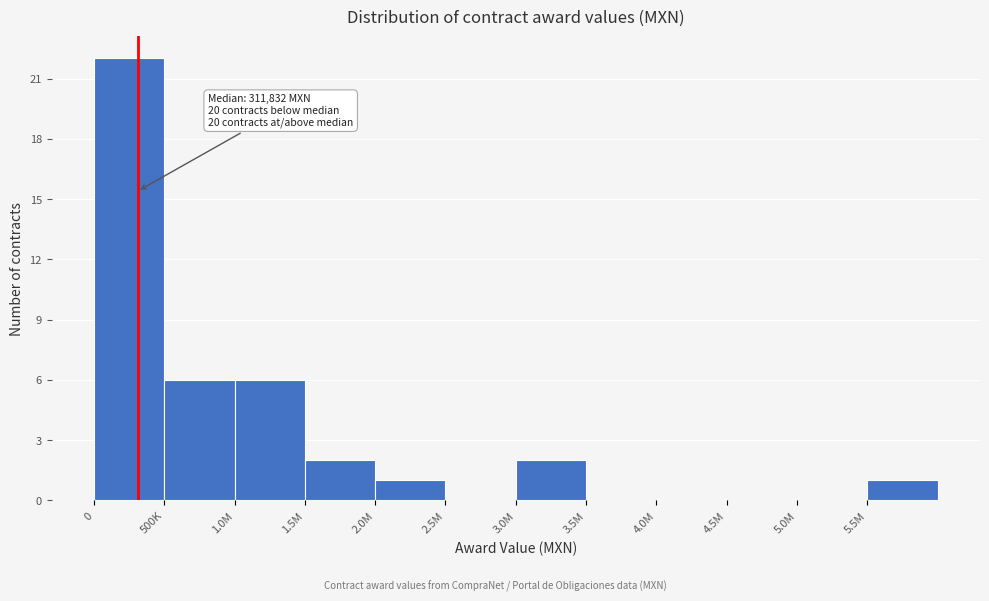

Reading right to left, extract all data points from this chart.

5.5M=1	5.0M=0	4.5M=0	4.0M=0	3.5M=0	3.0M=2	2.5M=0	2.0M=1	1.5M=2	1.0M=6	500K=6	0=22